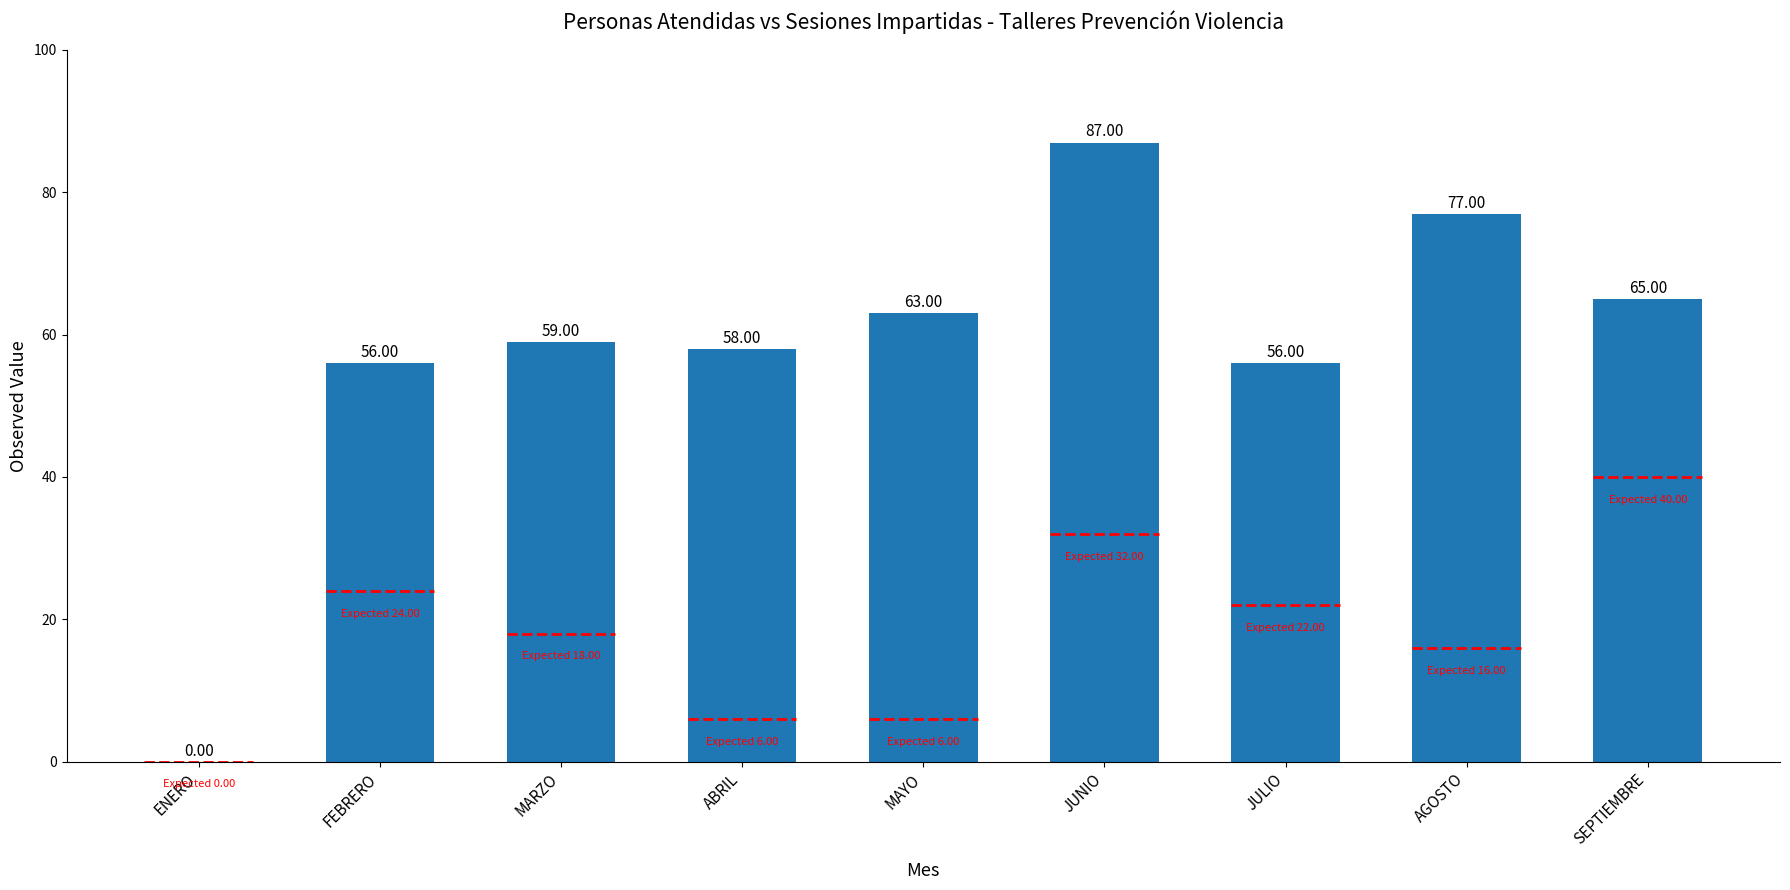

List the labels in order of value, largest first.

JUNIO, AGOSTO, SEPTIEMBRE, MAYO, MARZO, ABRIL, FEBRERO, JULIO, ENERO